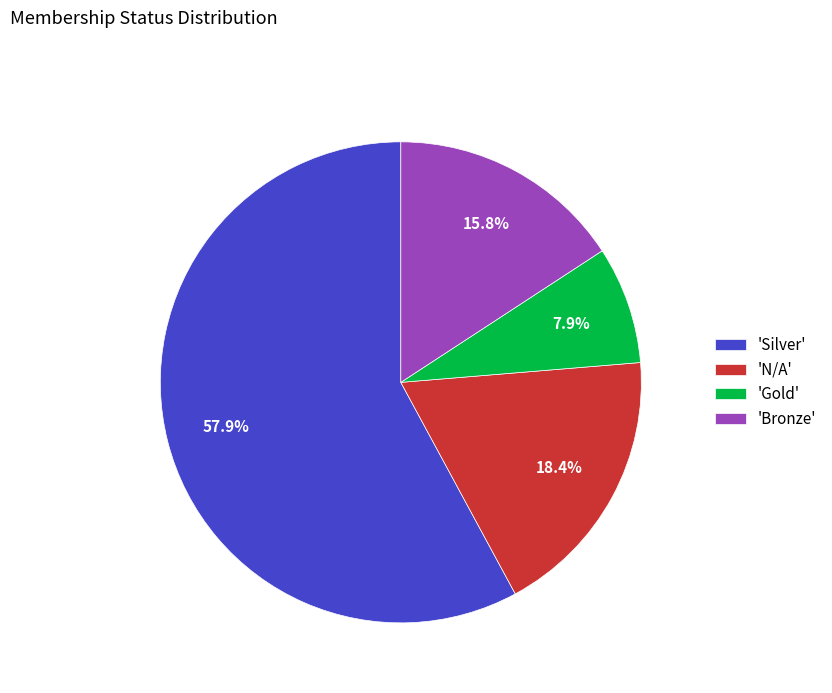

How many segments does this pie chart have?

4